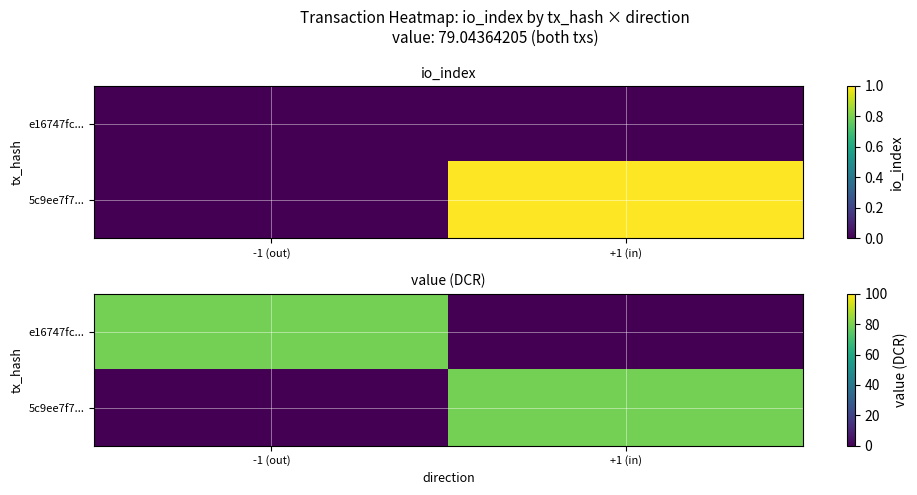

Which series changed the most between -1 (out) and +1 (in)?

e16747fc...